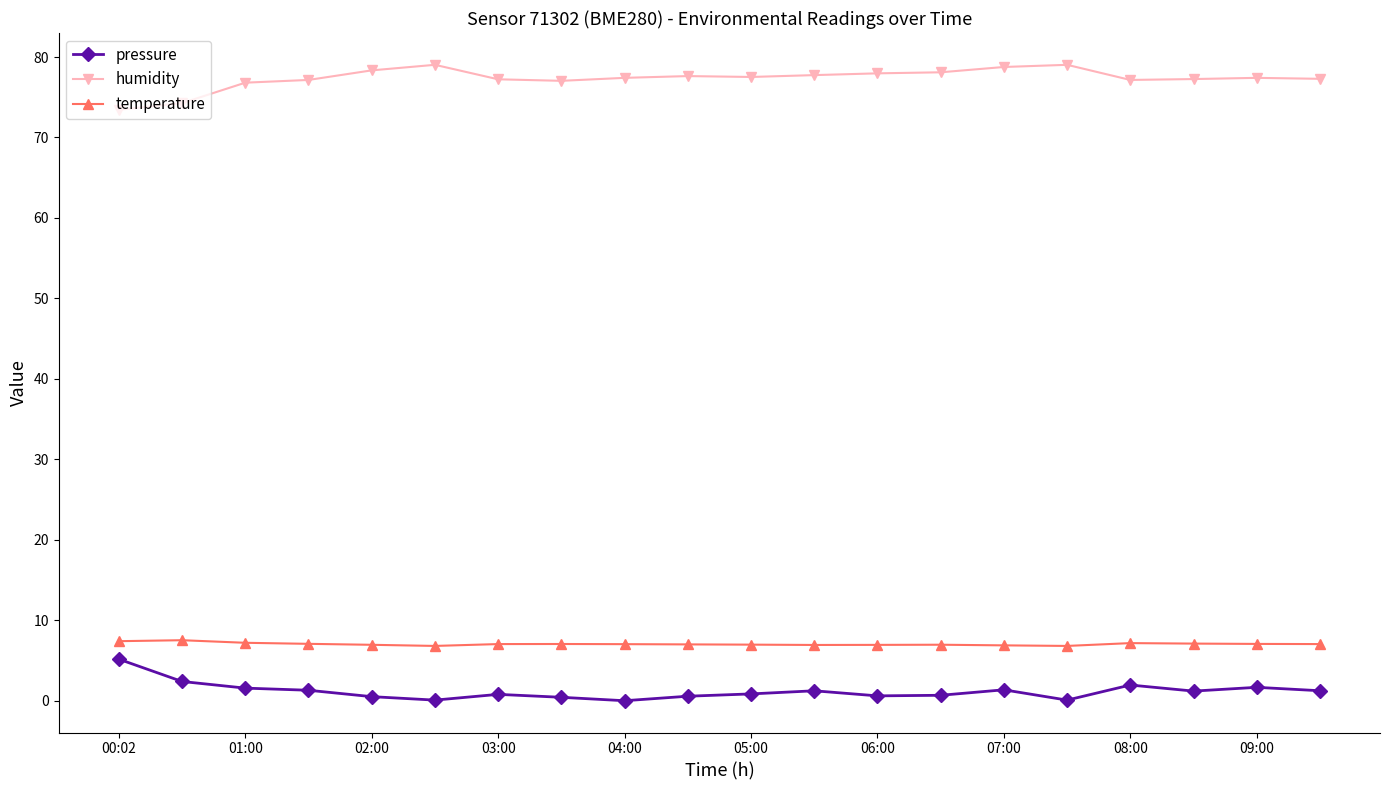

How many lines are shown in the chart?

3